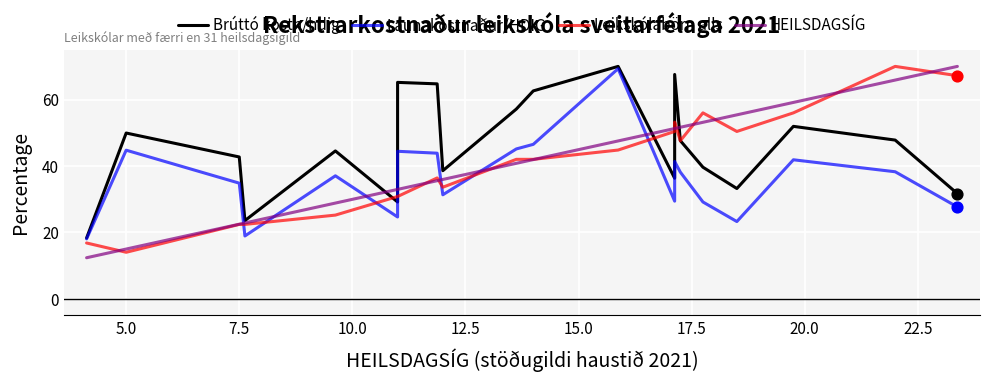

At how many categories does at least one series exceed 35?

17